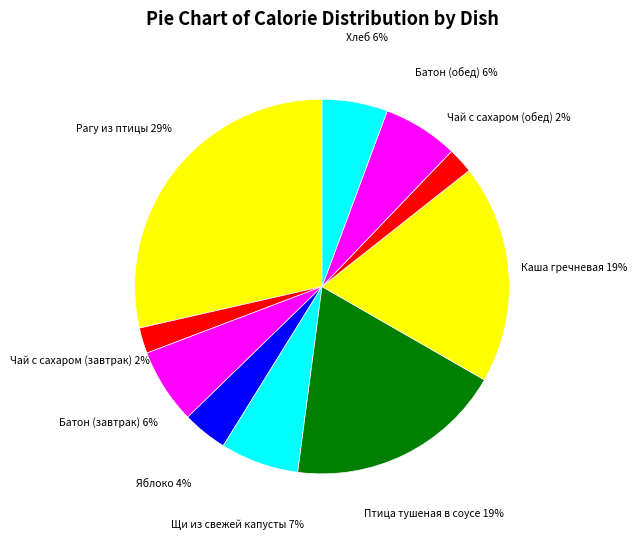

To the nearest percent, what is the average slice percentage?

10%